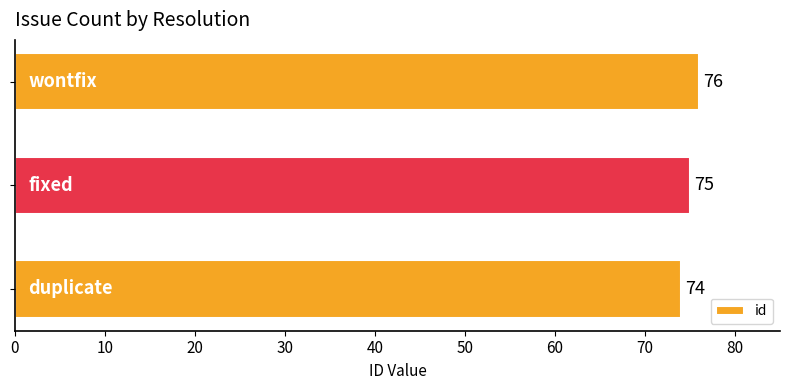

How many values are between 74 and 76?

3